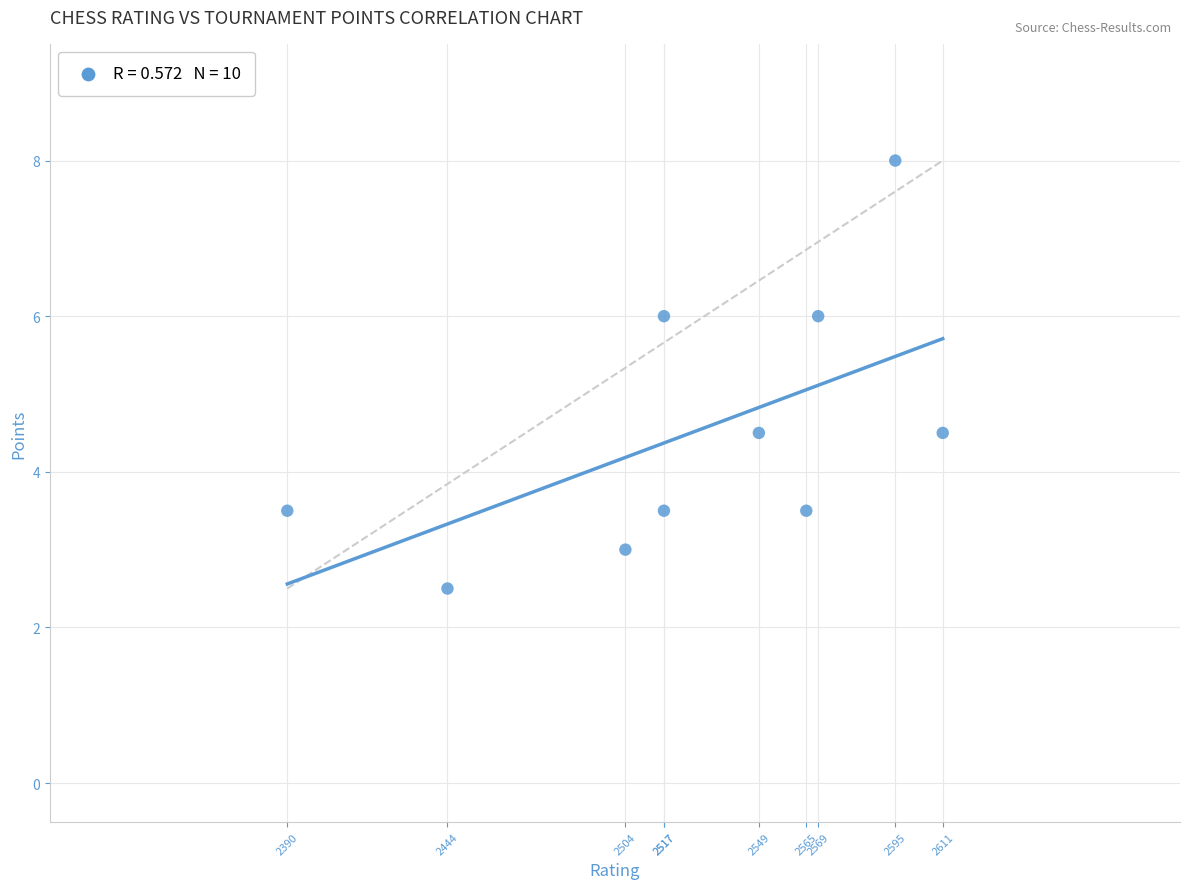

What is the average X value?

2526.1